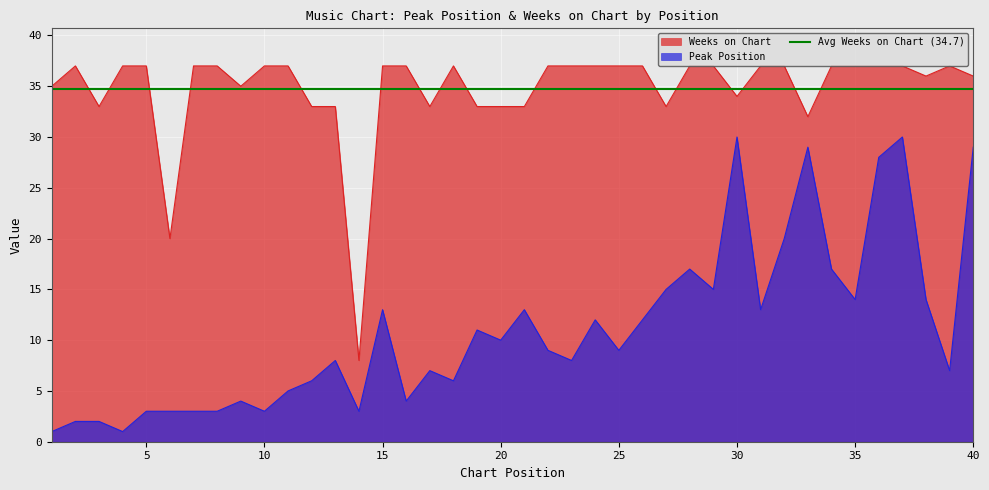

What is the sum of all Weeks on Chart values?

1388